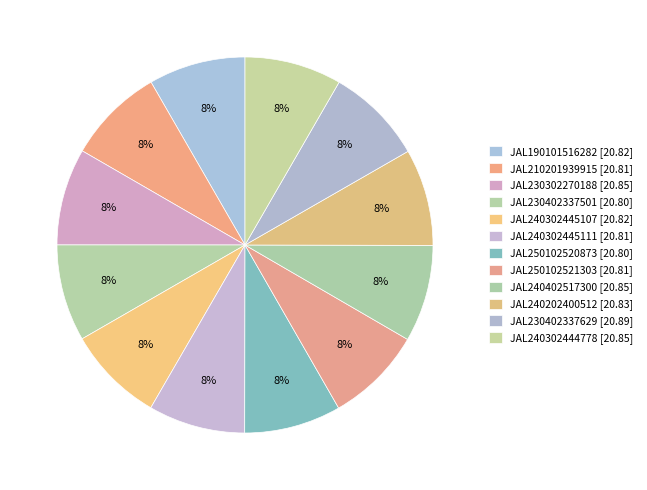

True or false: JAL240302445107 accounts for 8% of the total.

True